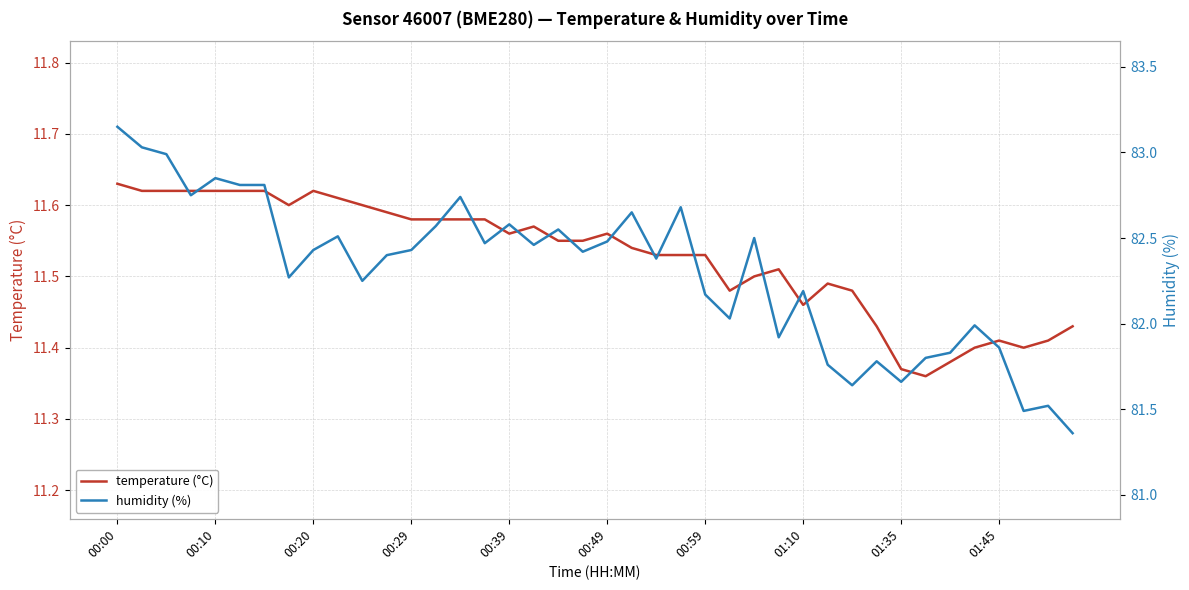

The value of humidity (%) at 01:45 is 24.6. True or false?

False